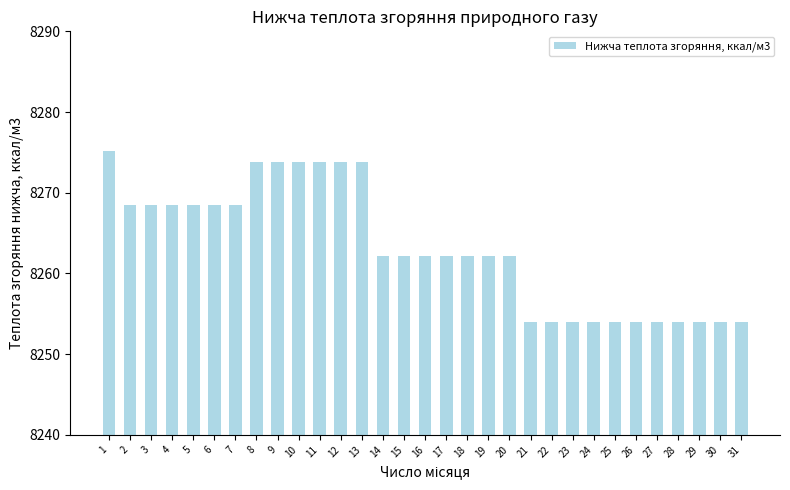

What is the value of the 11th bar from the left?

8273.9